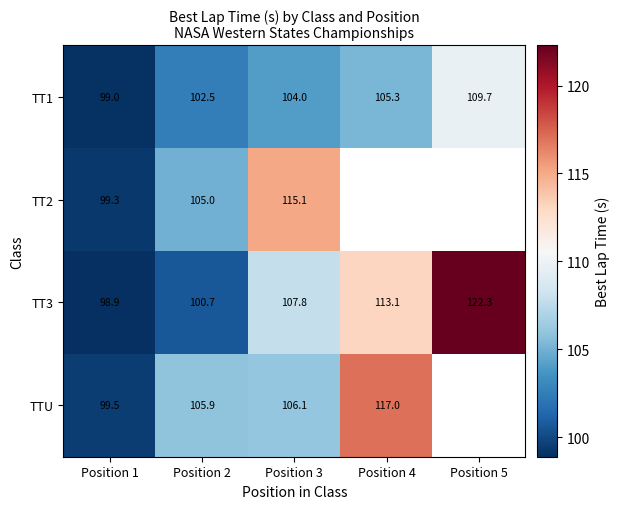

Is it true that TT2 equals 105.0 at Position 2?

True